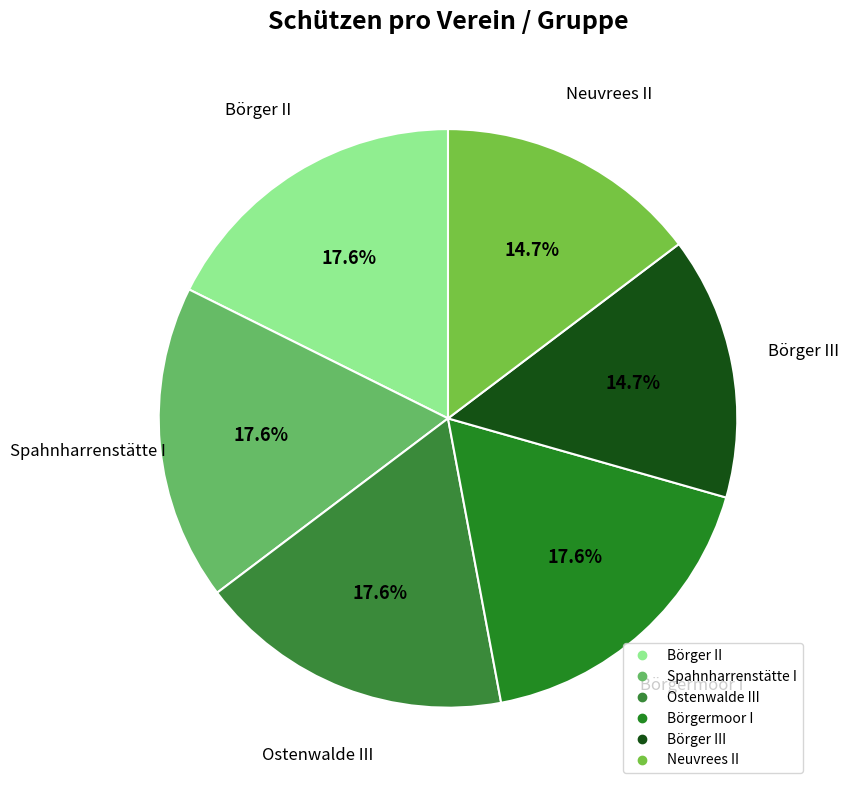

How many slices are in this pie chart?

6